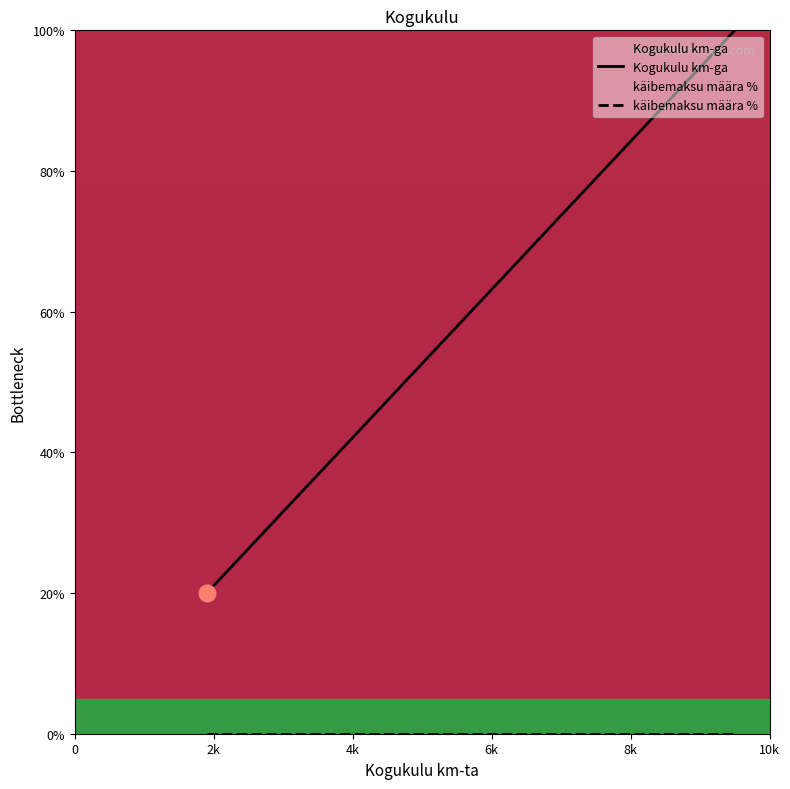

Is this an area chart (filled region under the line)?

No